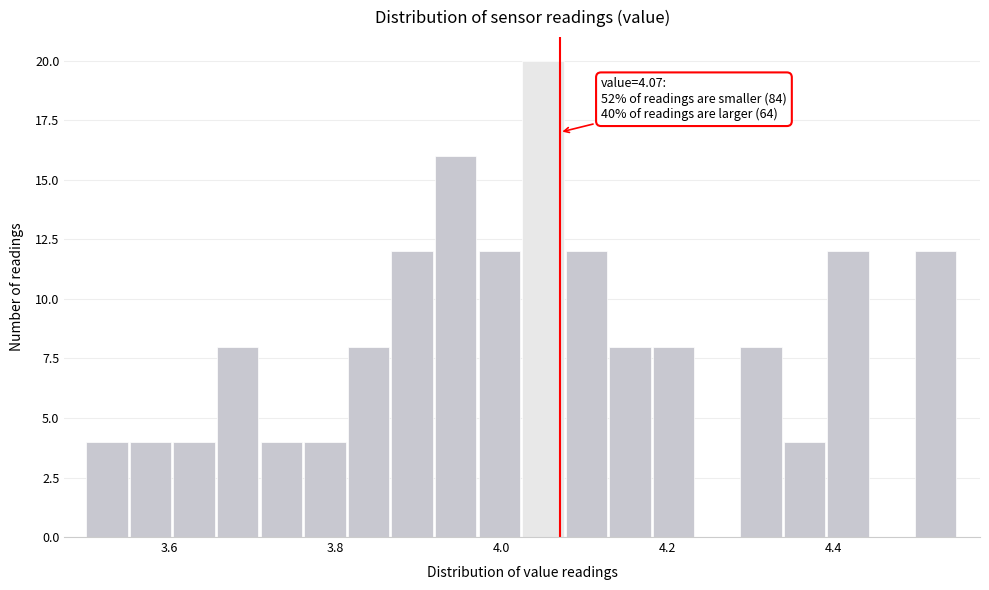

Read against the x-axis, roughly where is the centre of the tallest bar?

4.04